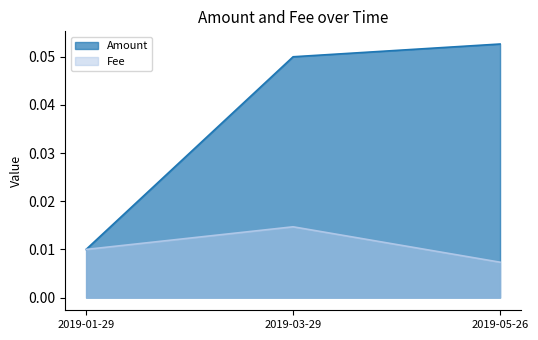

At which category is the sum across all series the highest?

2019-03-29